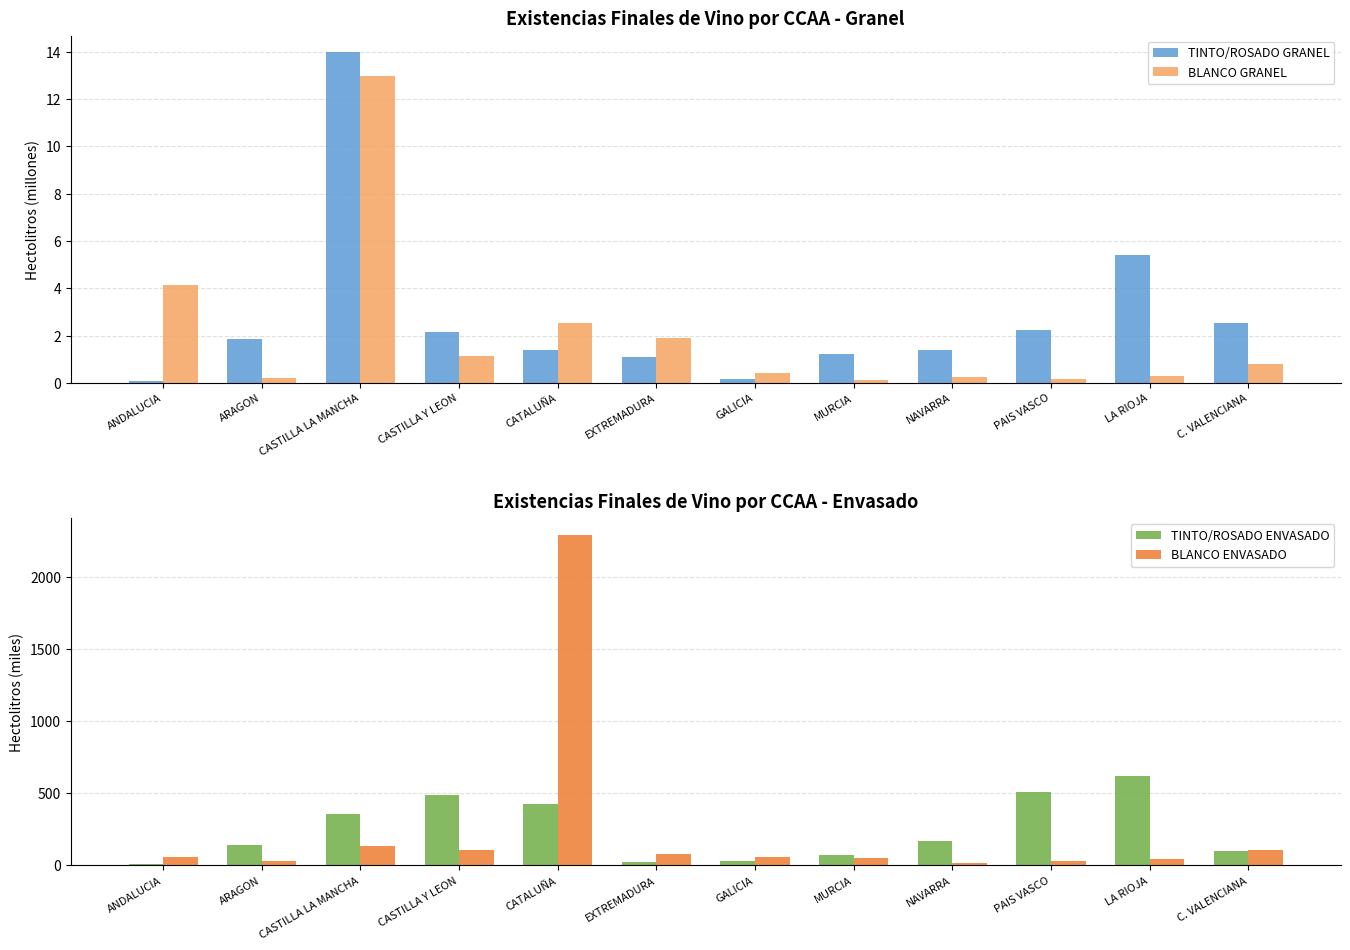

What is the difference between the highest and lowest values at CASTILLA Y LEON?

490.6